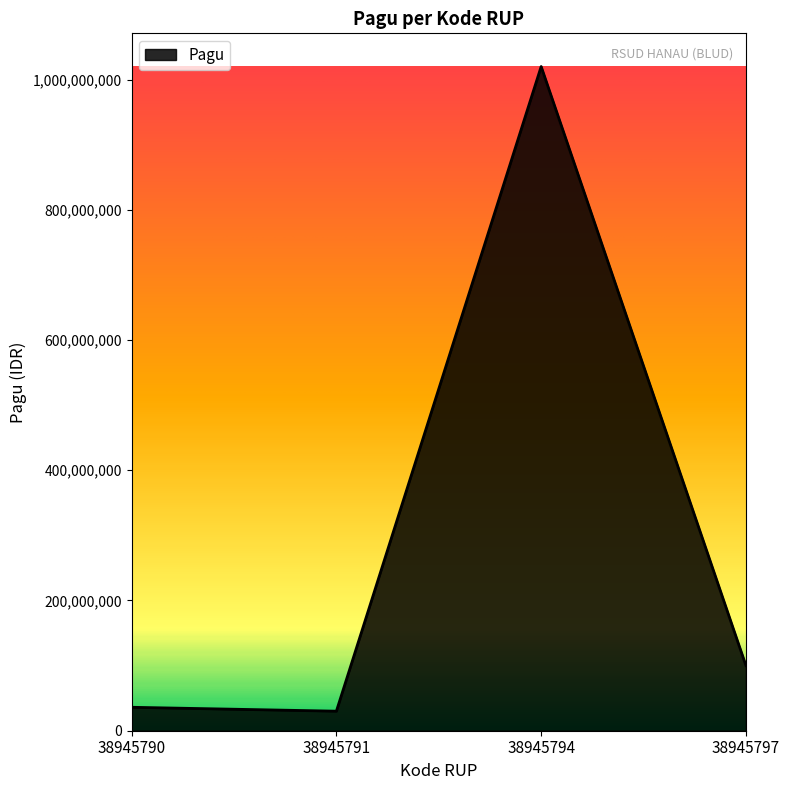

How many lines are shown in the chart?

1